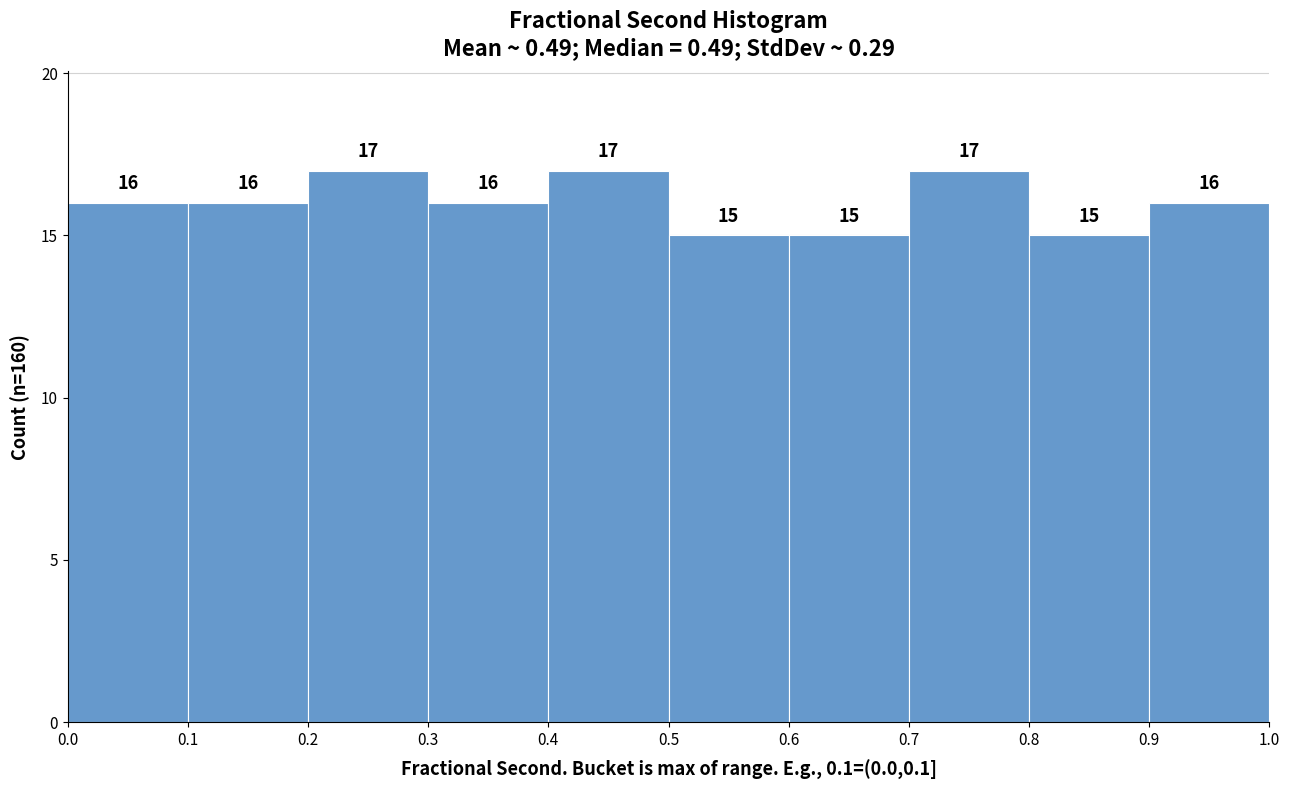

Reading left to right, transcribe this chart: for each bar, give the range it covers on the x-axis and its height.

0.0 to 0.1: 16
0.1 to 0.2: 16
0.2 to 0.3: 17
0.3 to 0.4: 16
0.4 to 0.5: 17
0.5 to 0.6: 15
0.6 to 0.7: 15
0.7 to 0.8: 17
0.8 to 0.9: 15
0.9 to 1.0: 16